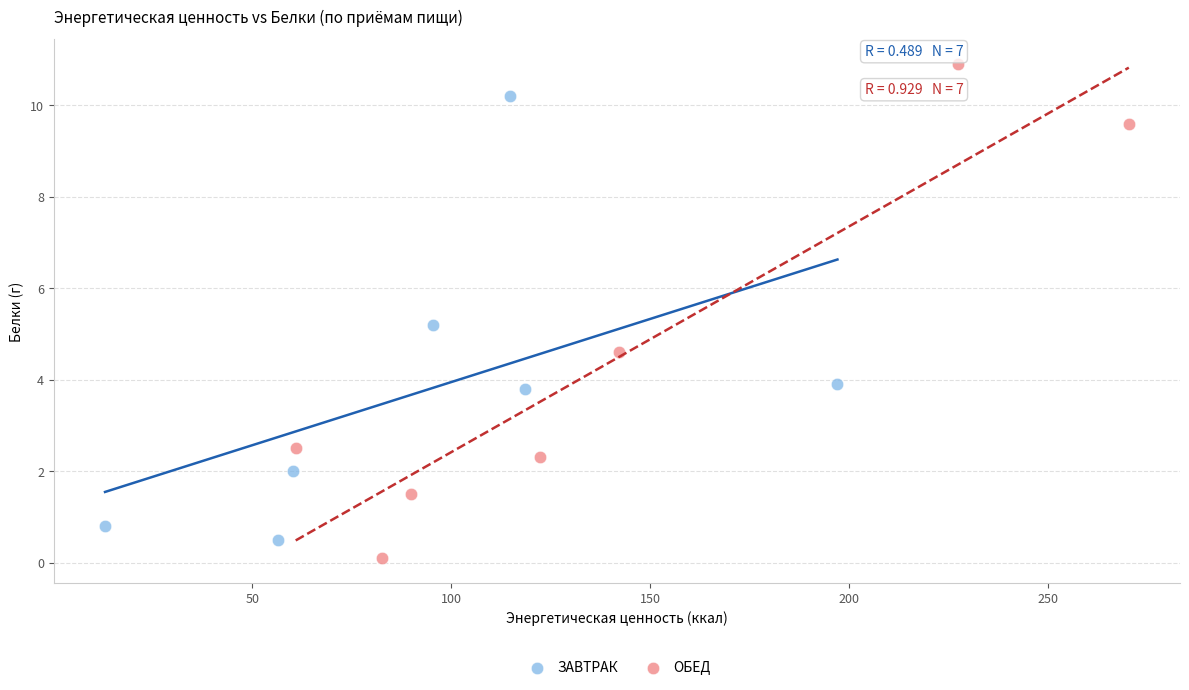

Which series has the largest Y range (max minus min)?

ОБЕД